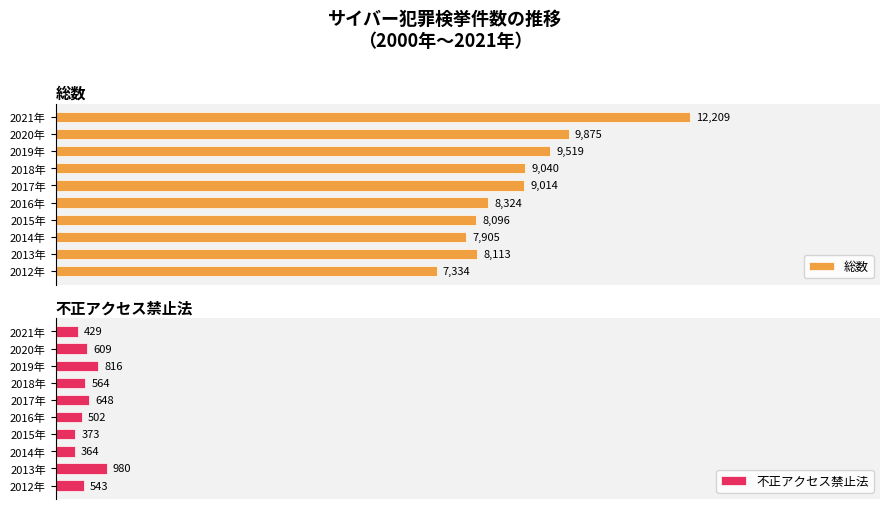

Is it true that 不正アクセス禁止法 equals 0.0 at 2020年?

False